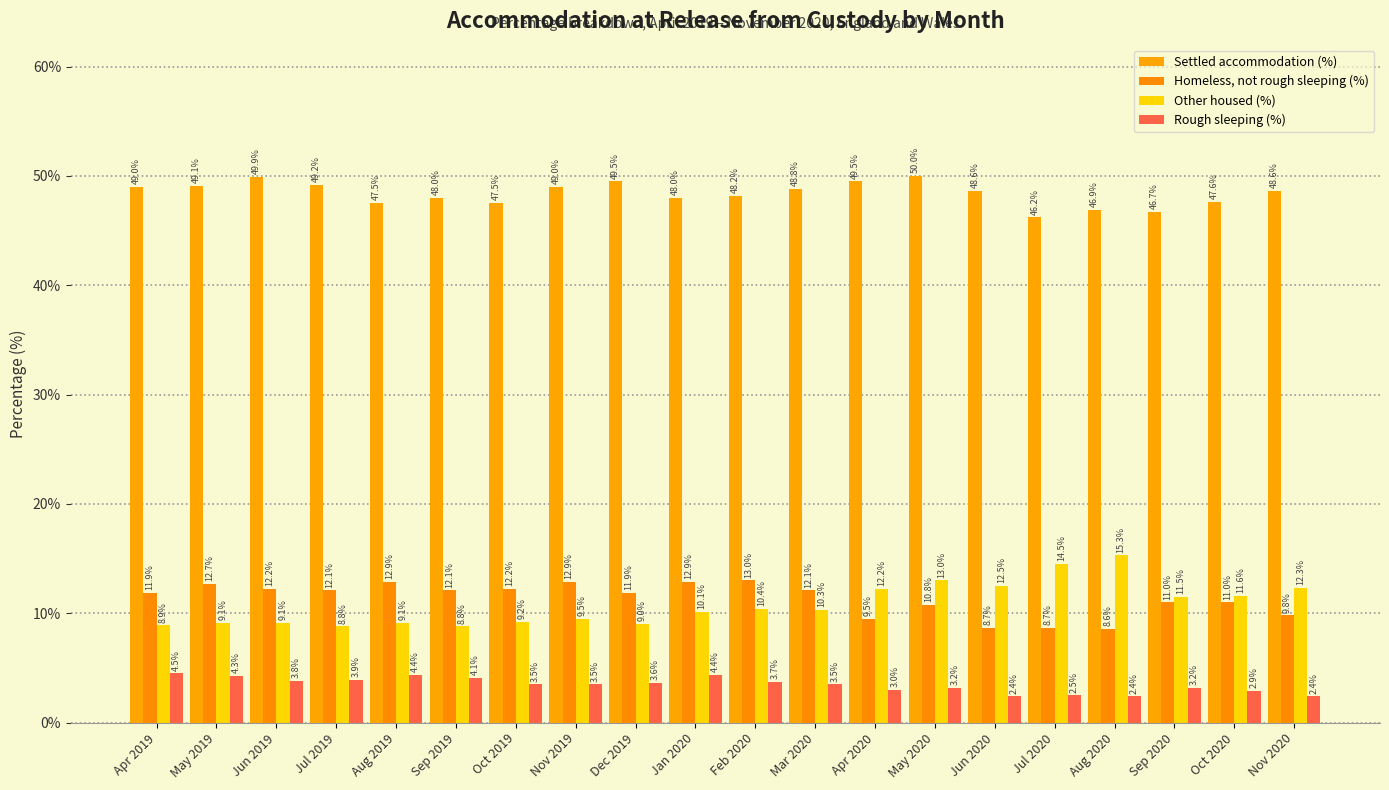

What position from the left is Nov 2019?

8